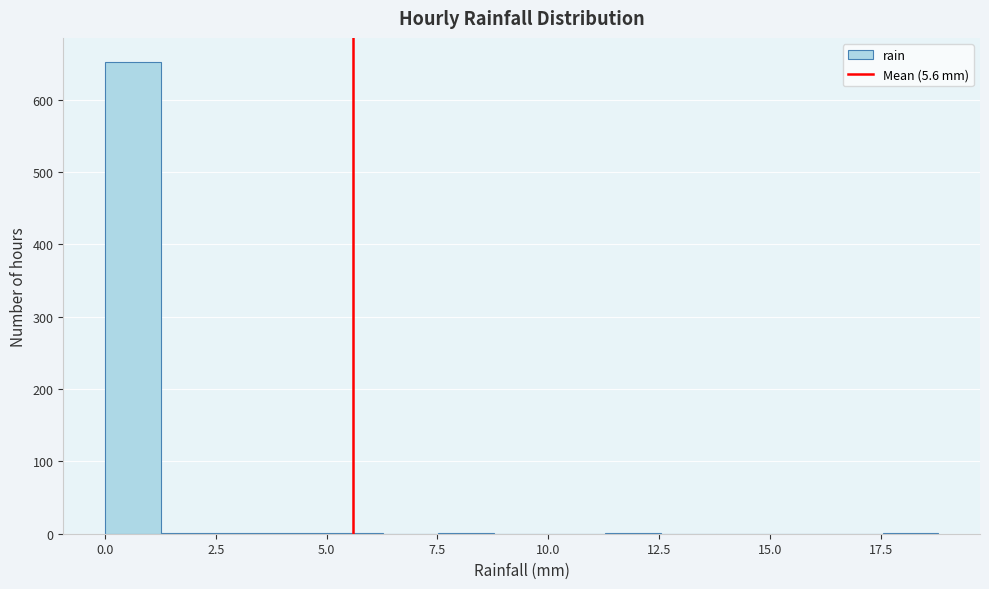

Around what value on the x-axis is the tallest bar? Give the approximate position of its centre, as read against the axis.

0.5